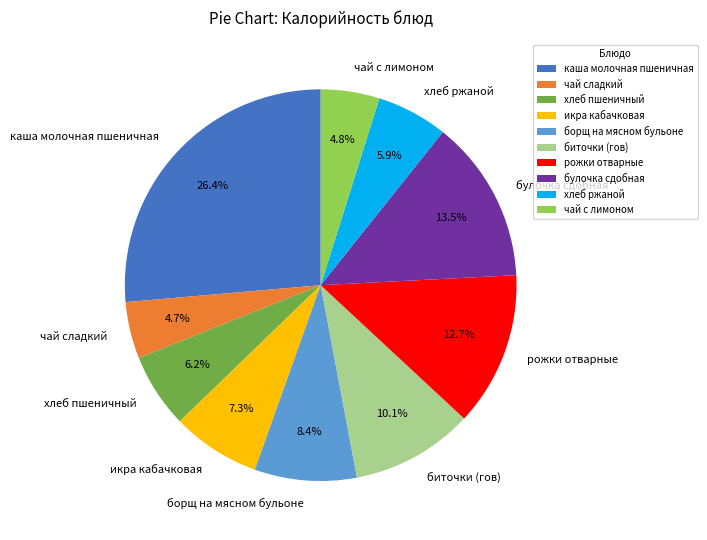

To the nearest percent, what portion does биточки (гов) represent?

10%